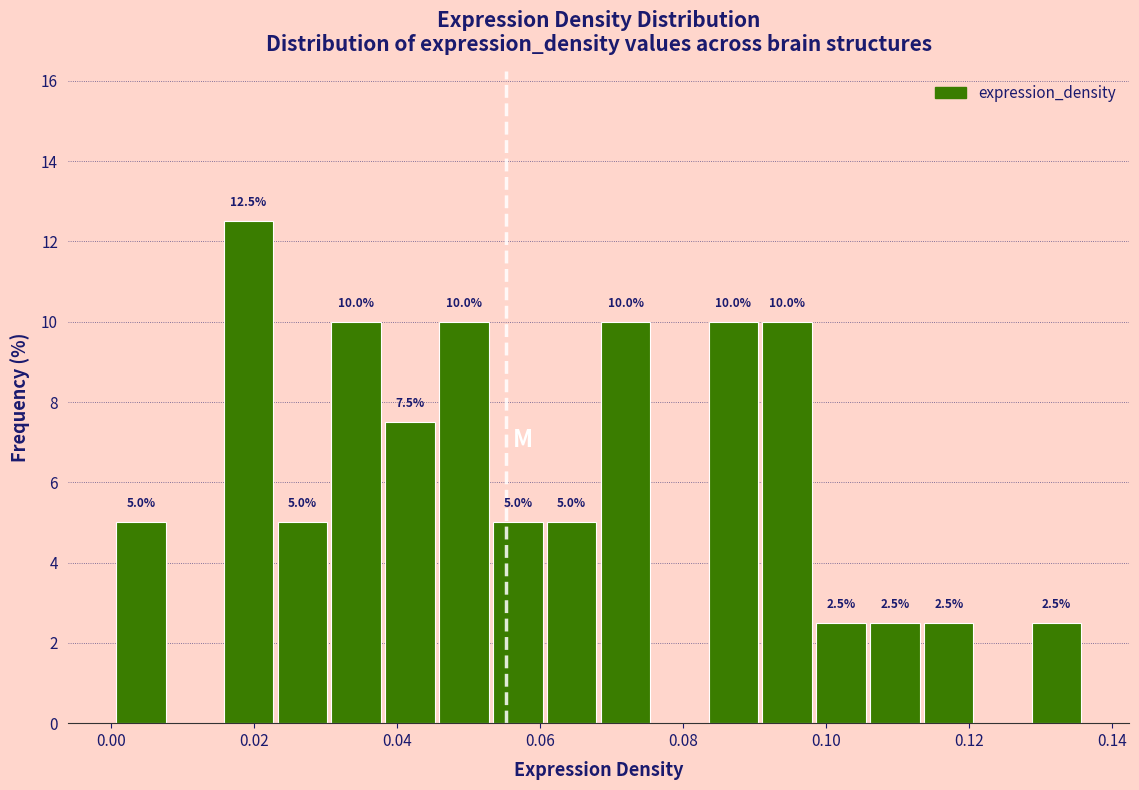

Read against the x-axis, roughly where is the centre of the tallest bar?

0.020